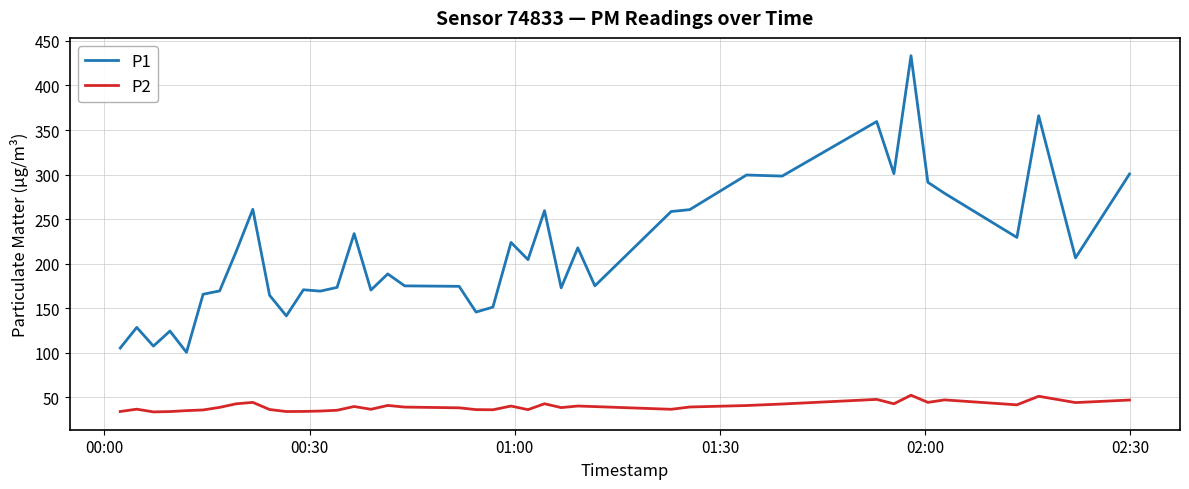

At how many categories does at least one series exceed 363?

2